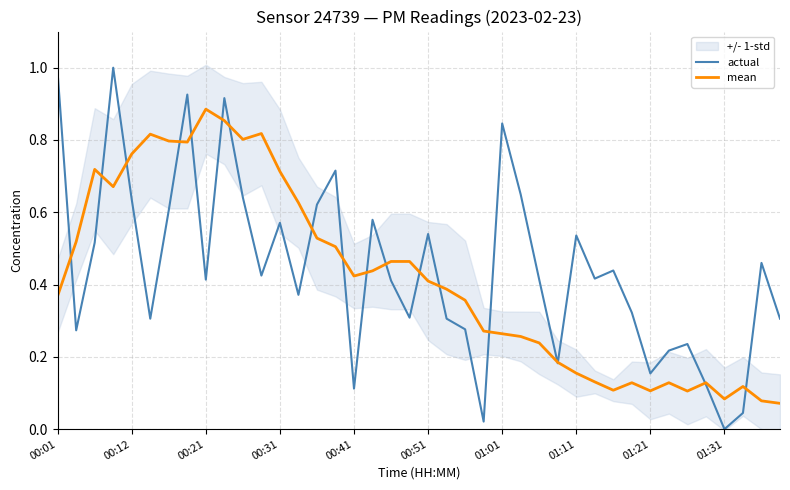

In mean, how many points are lower than both neighbors (excluding endpoints)?

8